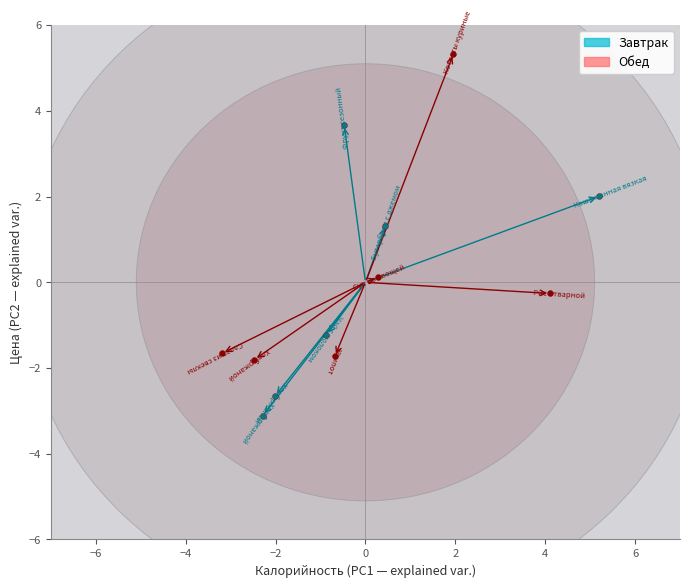

Which series reaches the minimum Y coordinate?

Завтрак